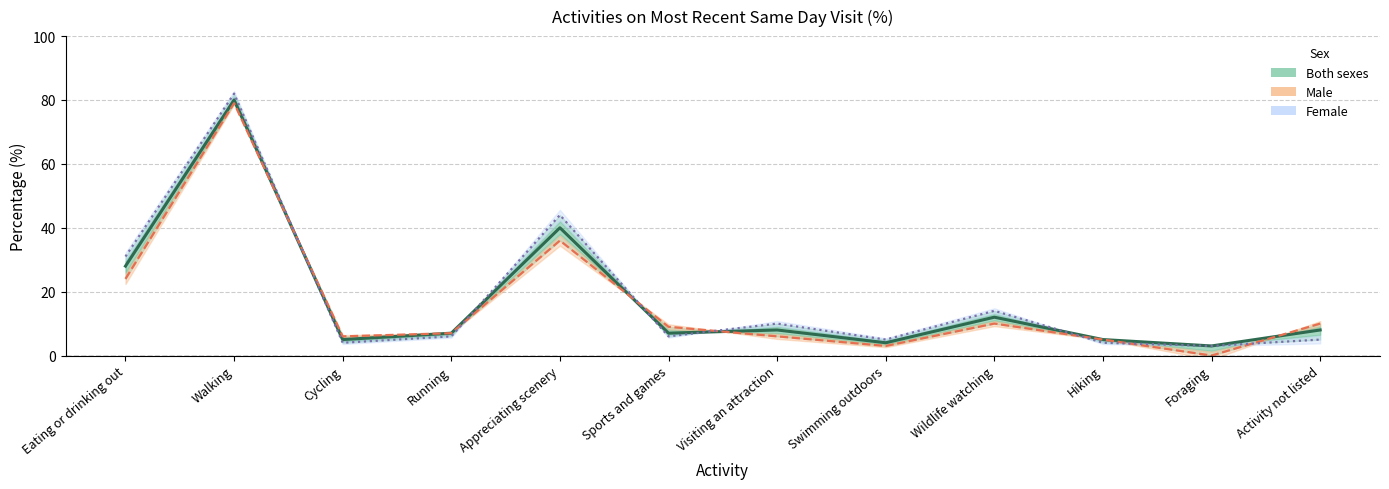

Is it true that Male equals 6 at Cycling?

True